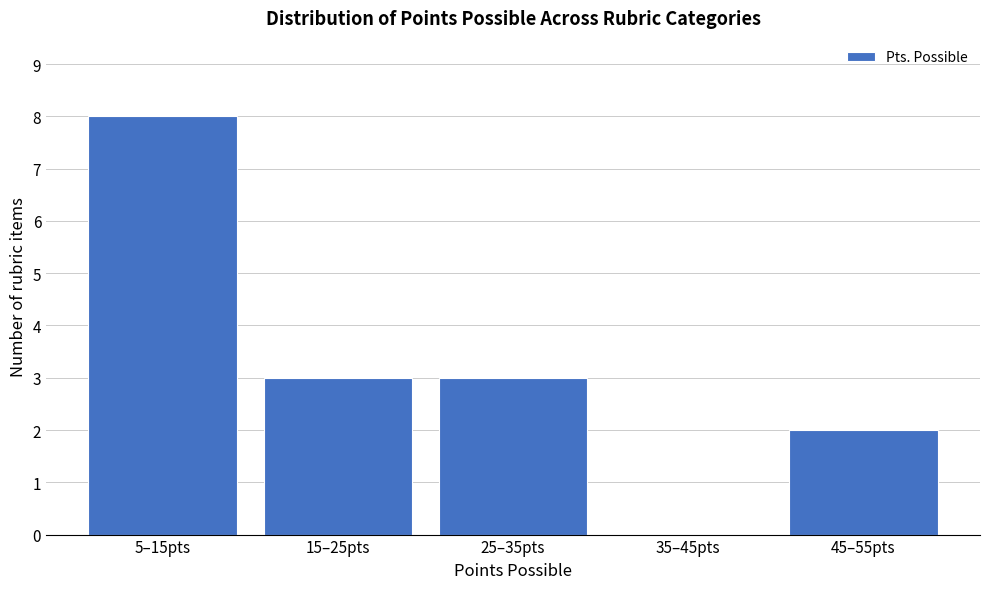

Reading right to left, transcribe all the data shown in this chart.

45–55pts=2	35–45pts=0	25–35pts=3	15–25pts=3	5–15pts=8